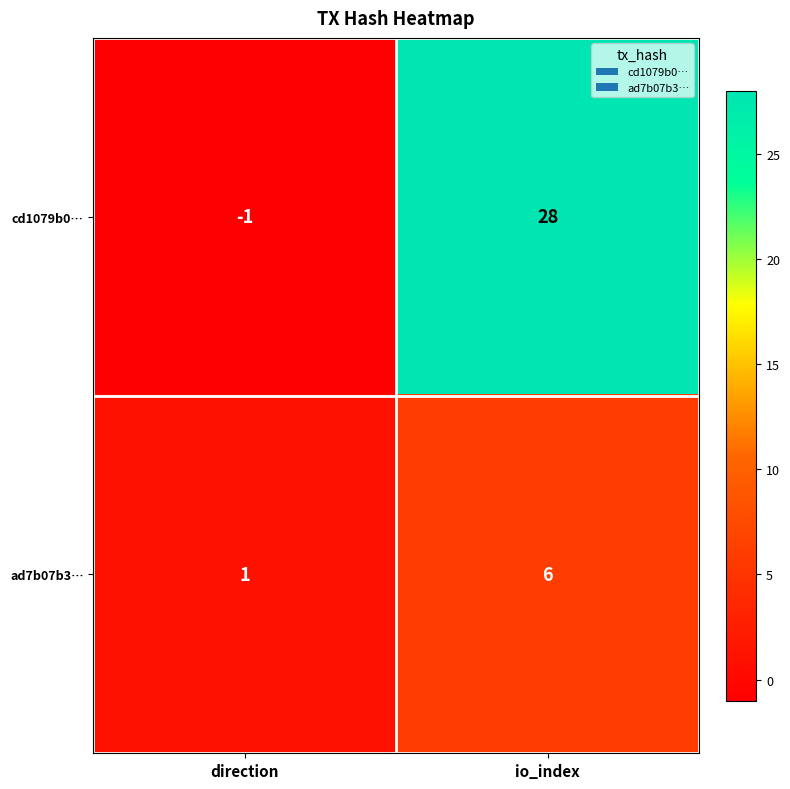

What is the total value across all series at io_index?

34